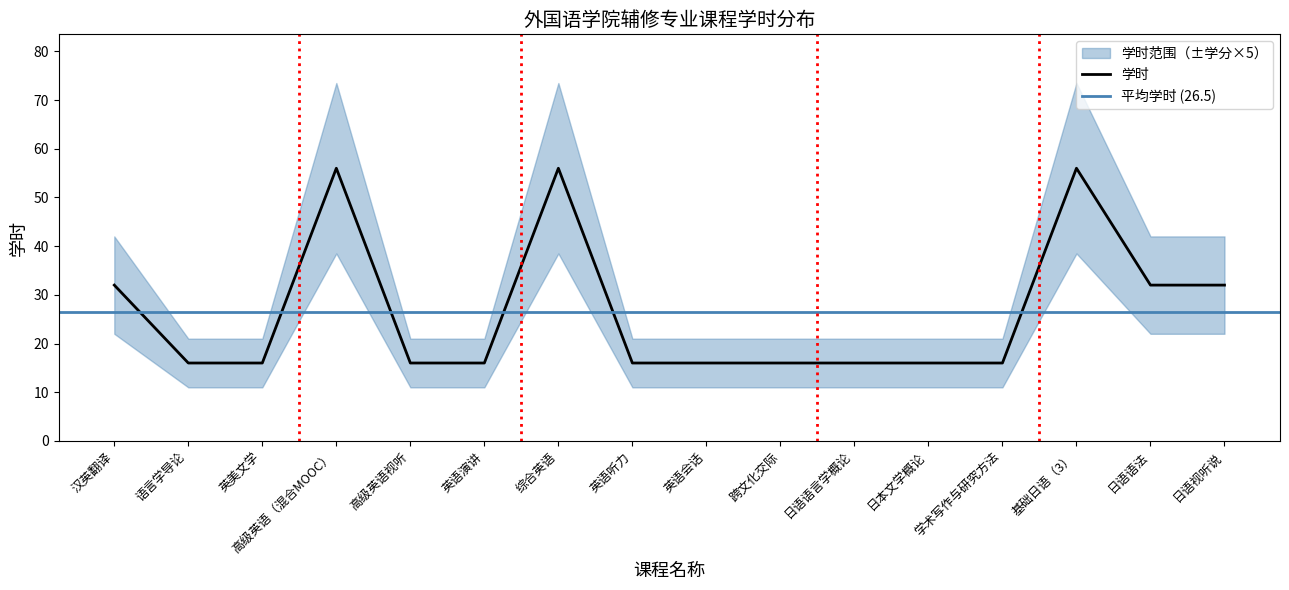

The value at 英美文学 is 9. True or false?

False